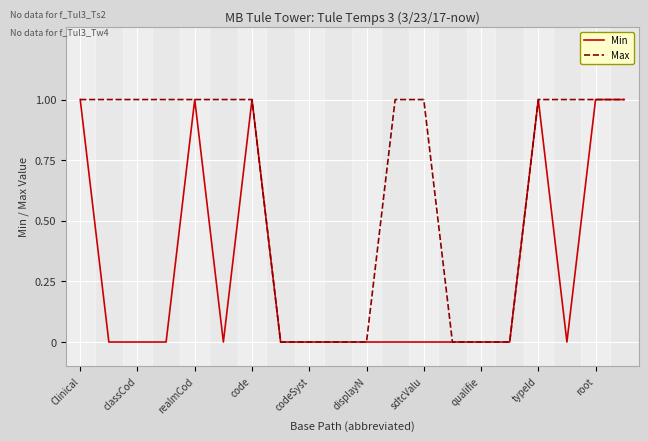

Which series has the largest total across all categories?

Max